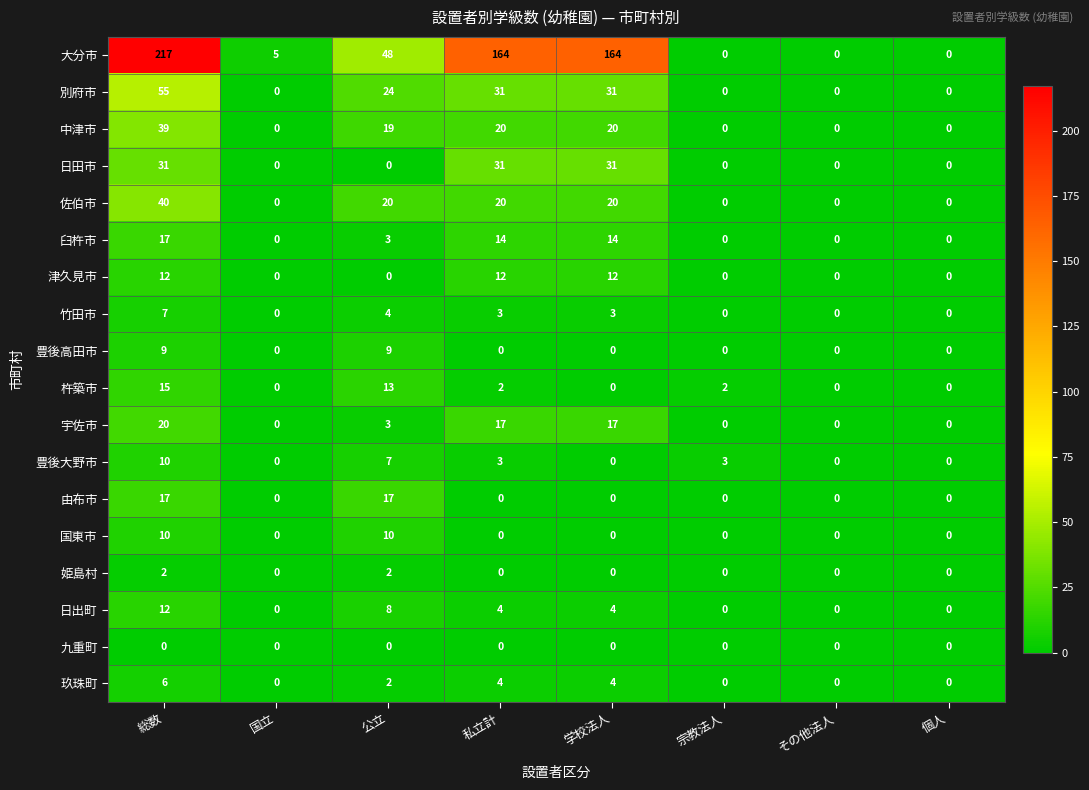

What is the difference between the maximum and minimum values in the 津久見市 series?

12